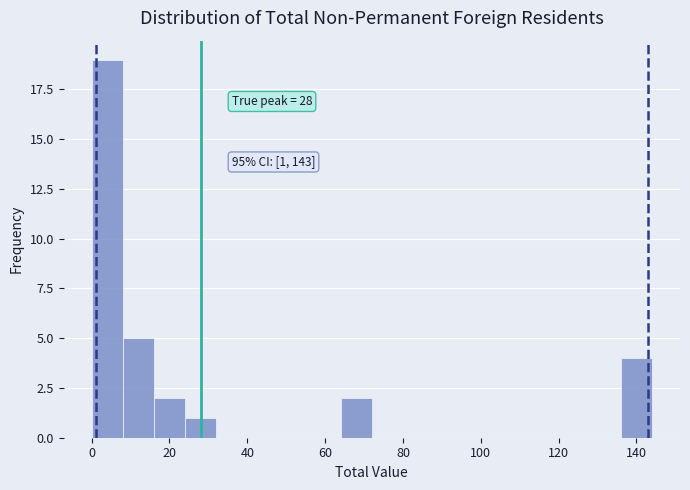

Over which range of the x-axis is the bar tallest?

0 to 8